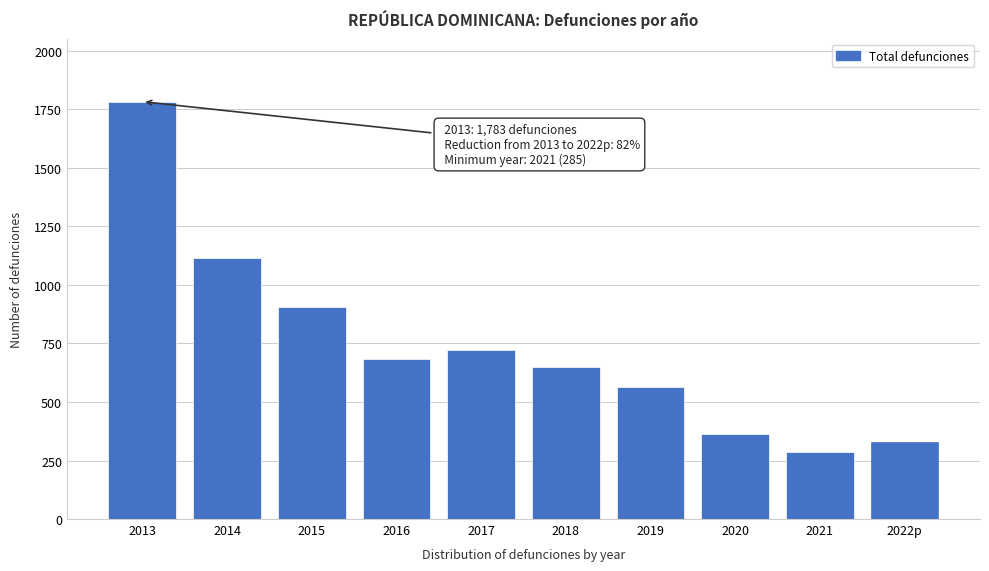

Reading right to left, transcribe all the data shown in this chart.

2022p=327	2021=285	2020=365	2019=563	2018=651	2017=723	2016=685	2015=907	2014=1116	2013=1783